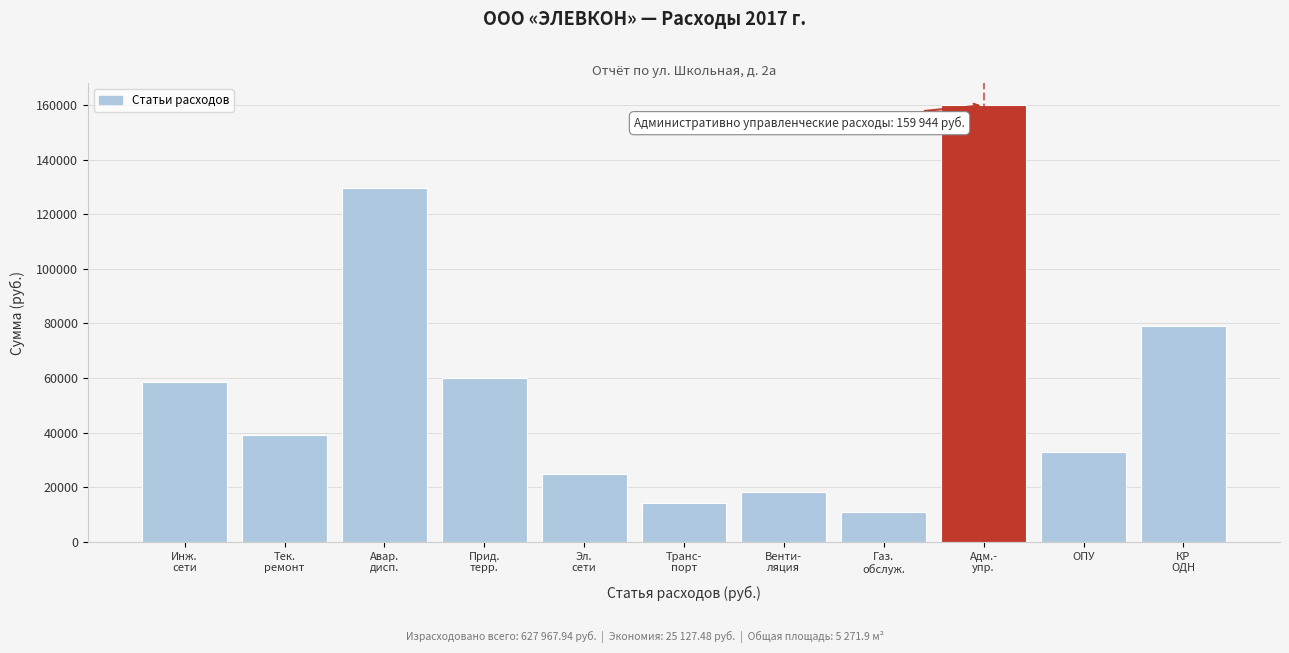

Reading right to left, what are all the values shown in this chart?

79266.6	33009.7	159944.2	11014.8	18175.4	14334.3	25054.2	60185.6	129520.2	39000.8	58462.1